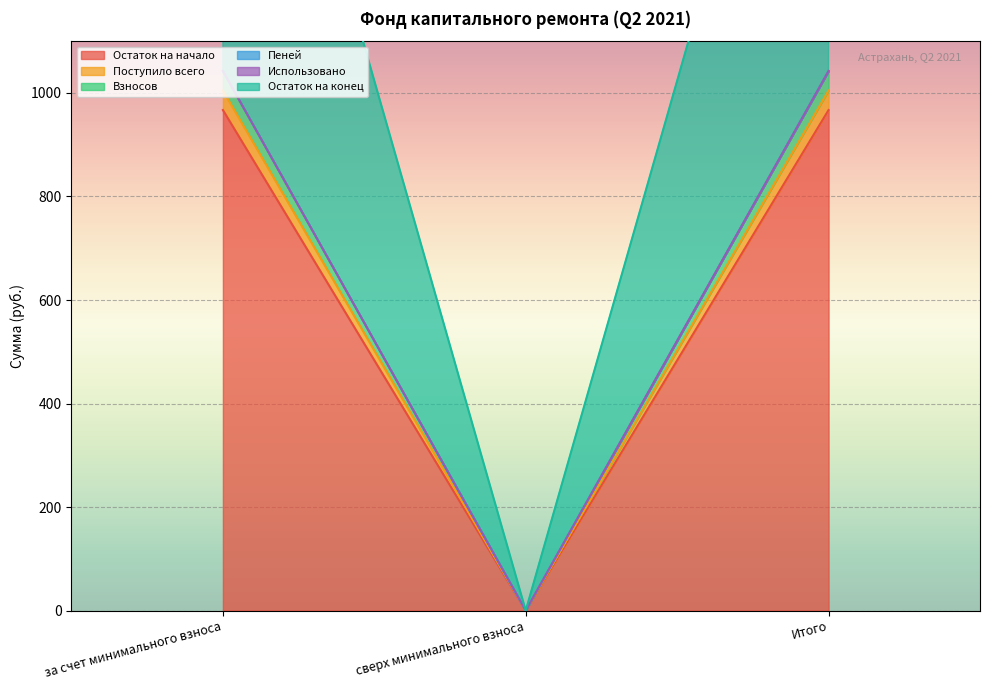

Is it true that Поступило всего equals 1610.7 at за счет минимального взноса?

False